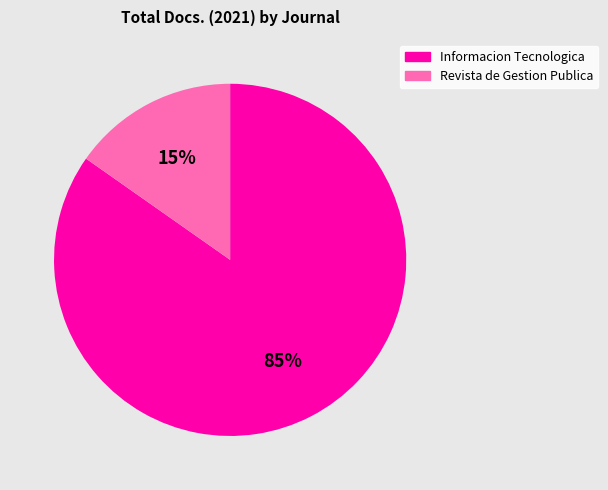

Combined, do Revista de Gestion Publica and Informacion Tecnologica account for over 50%?

Yes